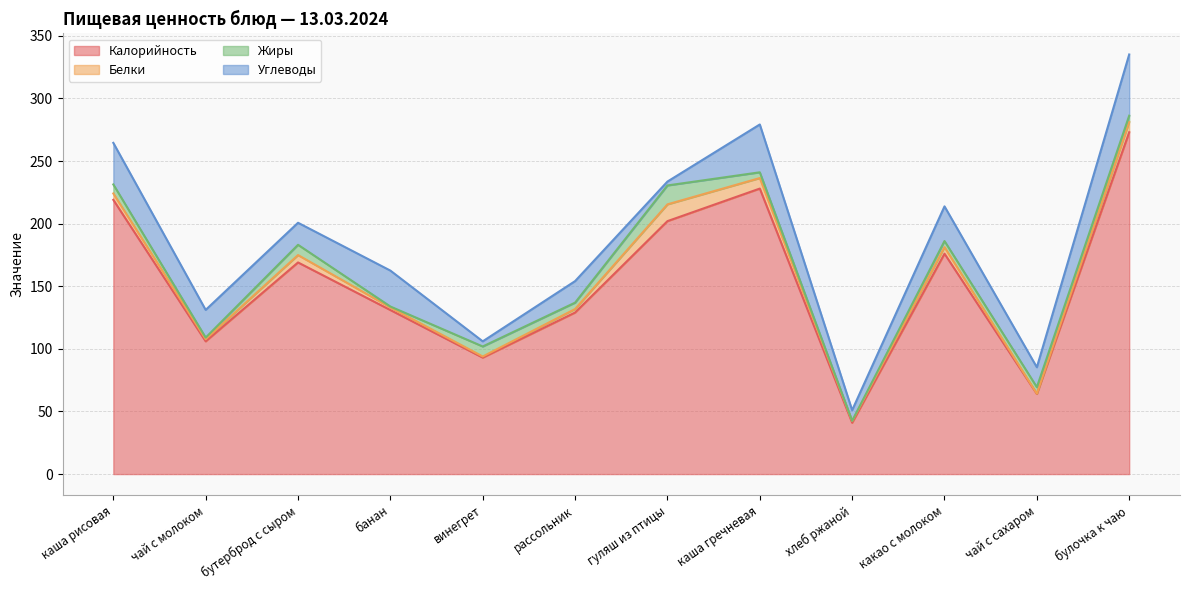

At which label does Углеводы reach its minimum?

гуляш из птицы